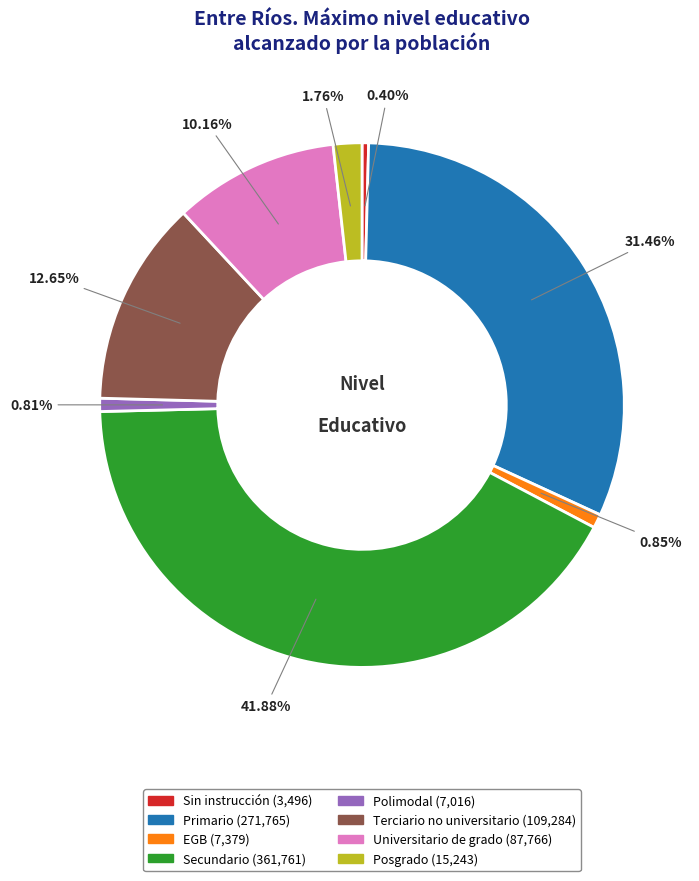

To the nearest percent, what is the average slice percentage?

12%